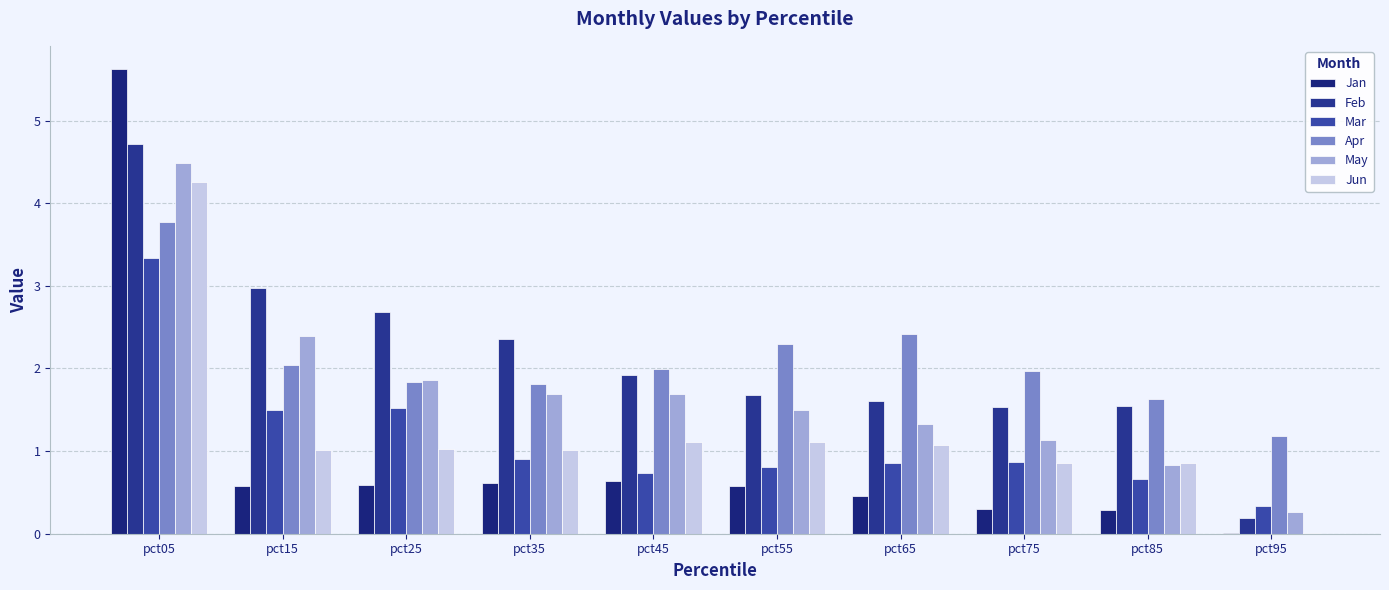

Is it true that Mar equals 1.5 at pct15?

True